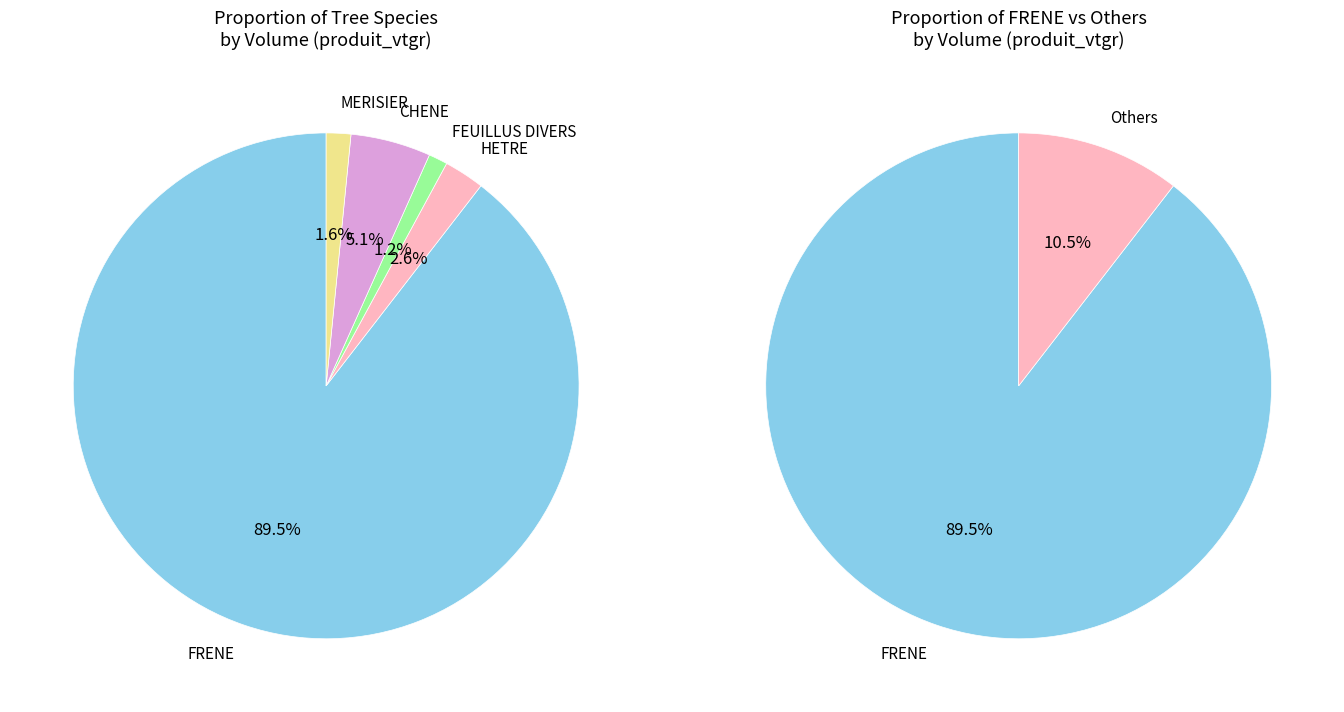

What percentage is the HETRE slice, to the nearest percent?

3%